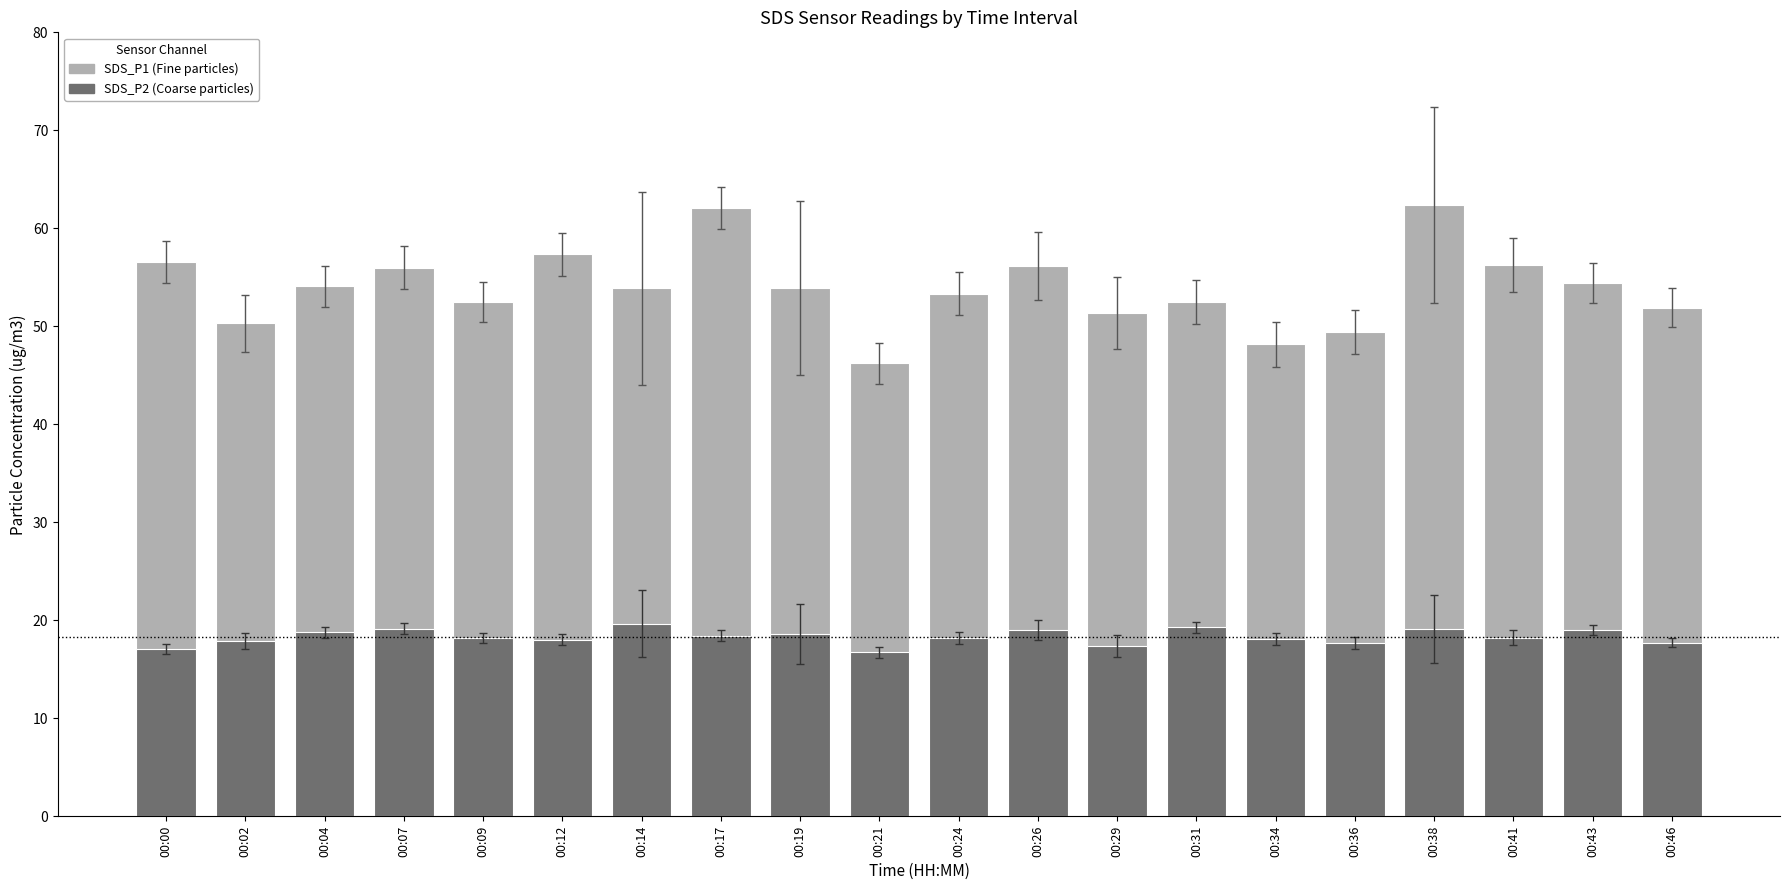

Is it true that SDS_P1 equals 76.6 at 00:34?

False